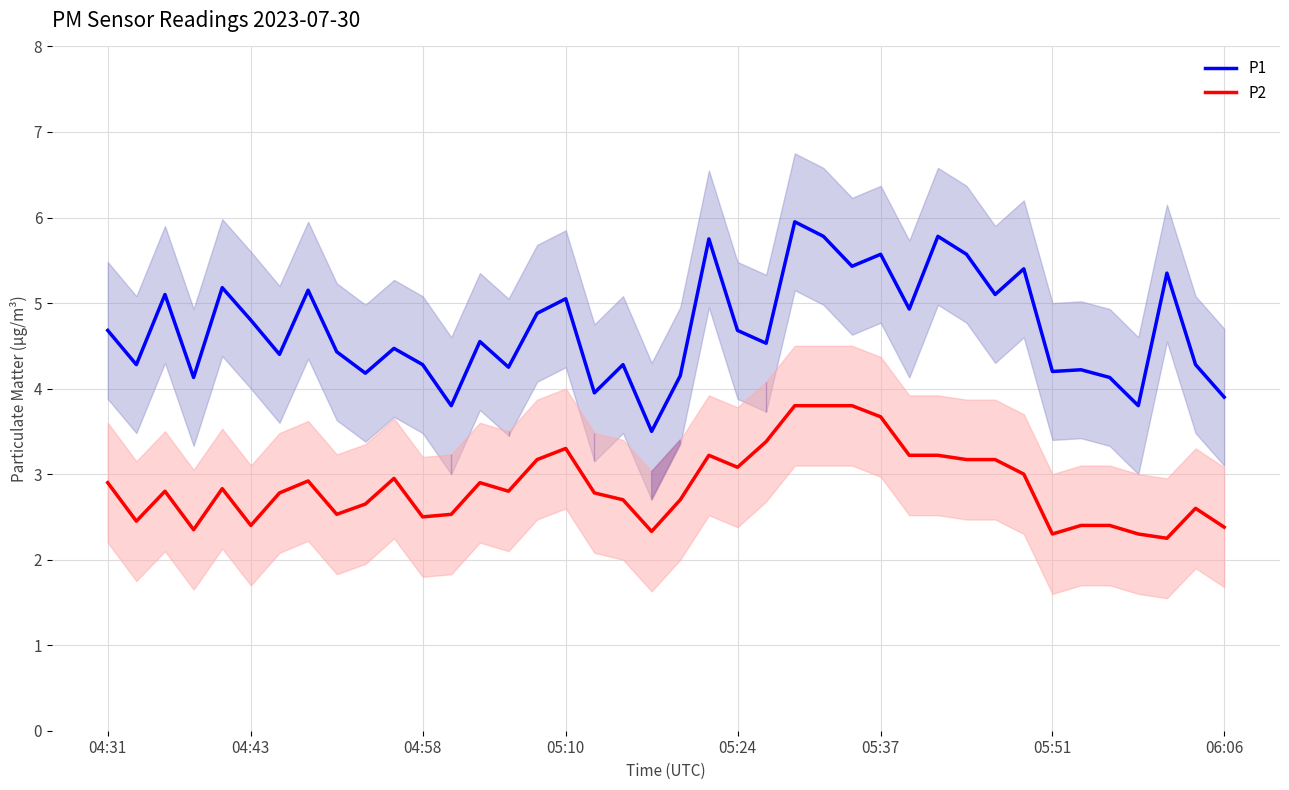

Reading right to left, list all the values displayed in this chart.

P1: 3.9	4.3	5.3	3.8	4.1	4.2	4.2	5.4	5.1	5.6	5.8	4.9	5.6	5.4	5.8	6.0	4.5	4.7	5.8	4.2	3.5	4.3	4.0	5.0	4.9	4.2	4.5	3.8	4.3	4.5	4.2	4.4	5.2	4.4	4.8	5.2	4.1	5.1	4.3	4.7
P2: 2.4	2.6	2.2	2.3	2.4	2.4	2.3	3.0	3.2	3.2	3.2	3.2	3.7	3.8	3.8	3.8	3.4	3.1	3.2	2.7	2.3	2.7	2.8	3.3	3.2	2.8	2.9	2.5	2.5	3.0	2.6	2.5	2.9	2.8	2.4	2.8	2.4	2.8	2.5	2.9